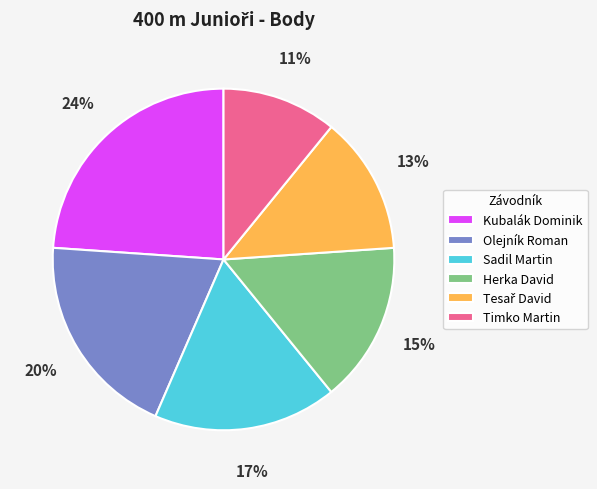

Which has a higher value, Olejník Roman or Herka David?

Olejník Roman